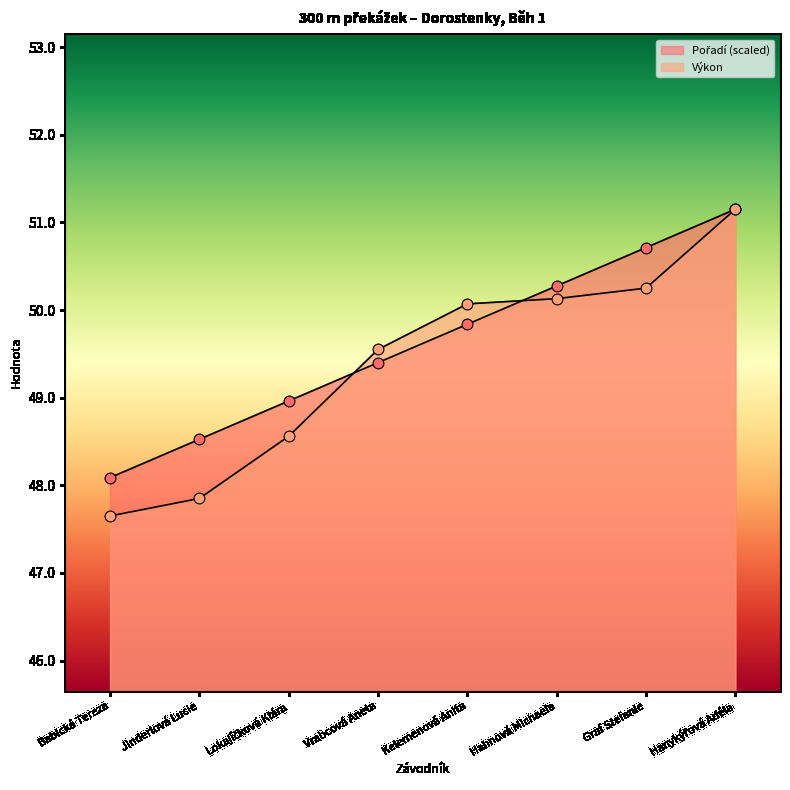

What are all the series names shown in the legend?

Pořadí, Výkon